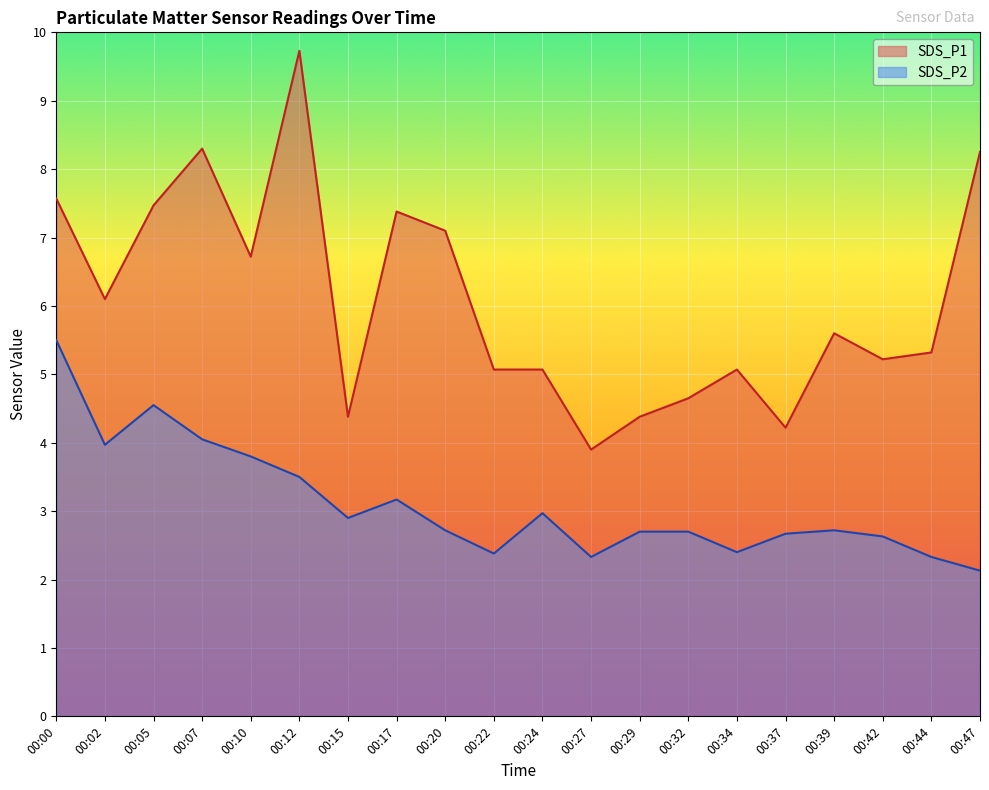

The value of SDS_P2 at 00:02 is 4.0. True or false?

True